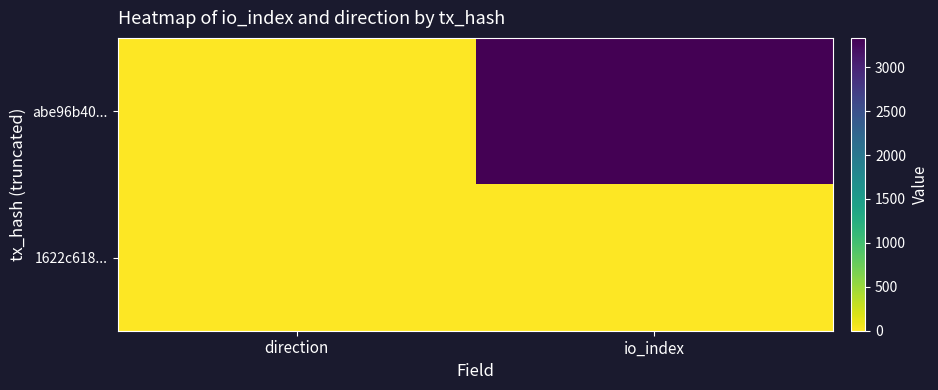

What is the maximum value shown in the chart?

3335